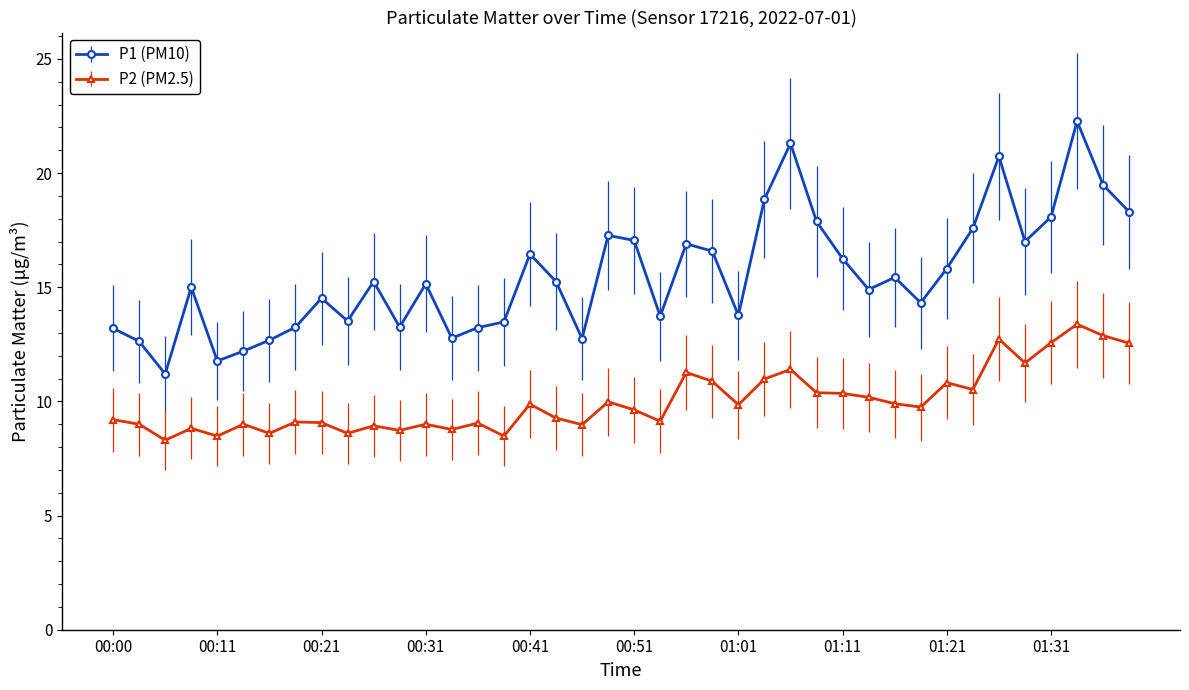

What is the average value of the P1 (PM10) series?

15.5